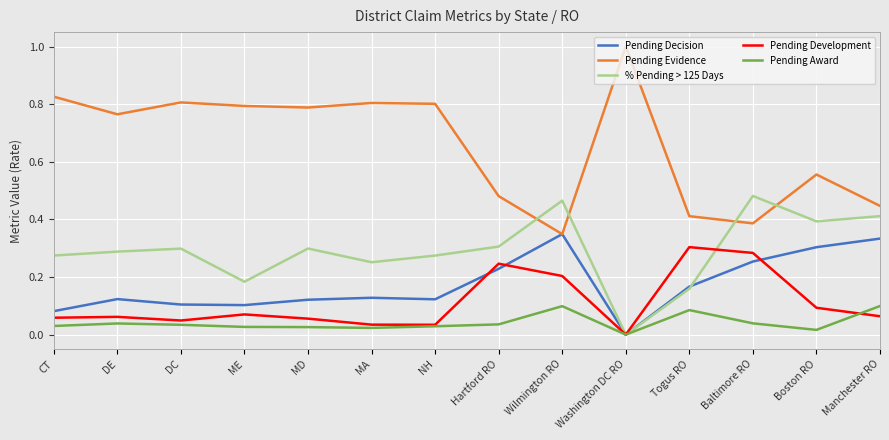

True or false: Pending Evidence and Pending Award intersect in this chart.

False